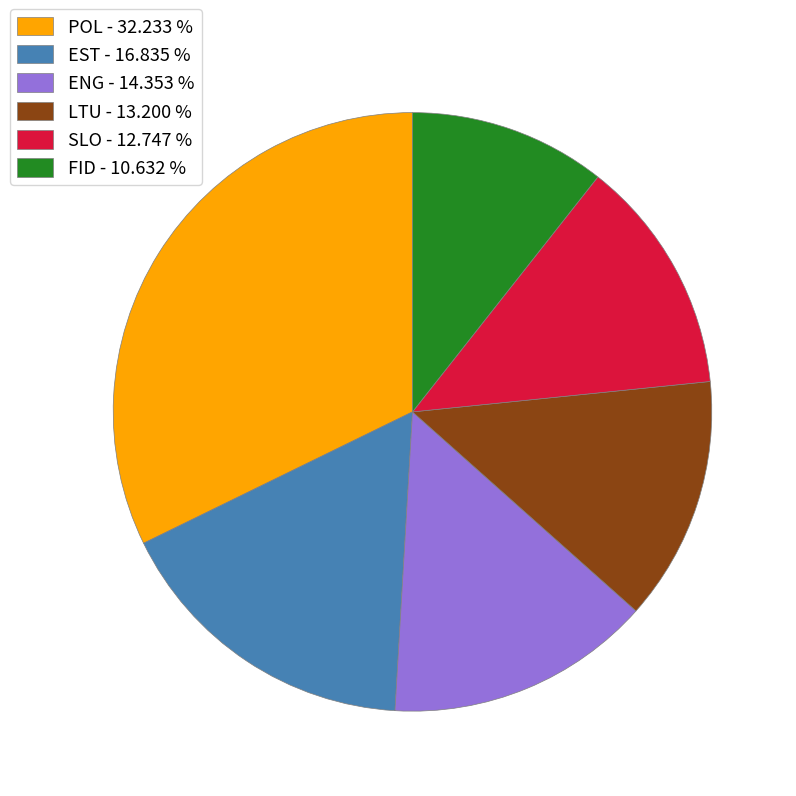

Does any single category account for the majority?

No